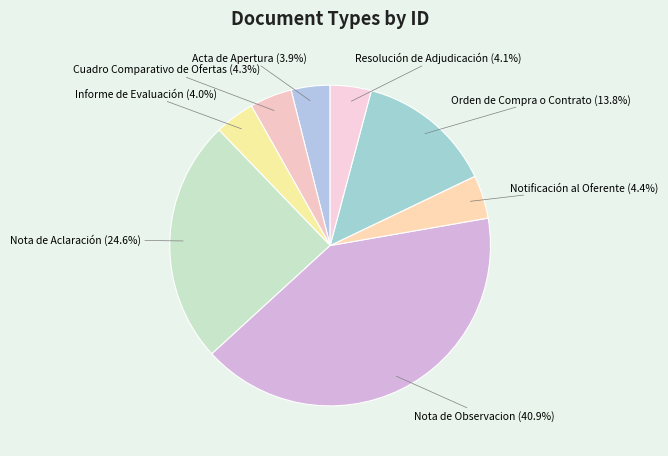

Which has a higher value, Informe de Evaluación or Nota de Aclaración?

Nota de Aclaración